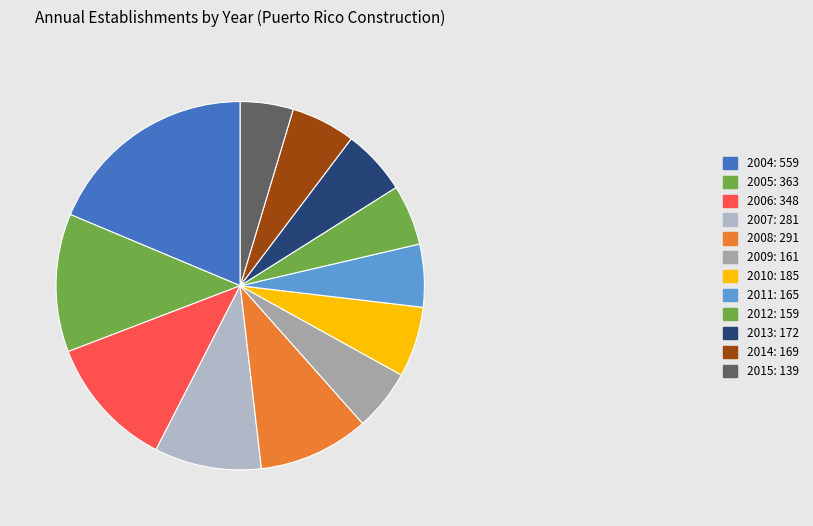

How many slices are in this pie chart?

12